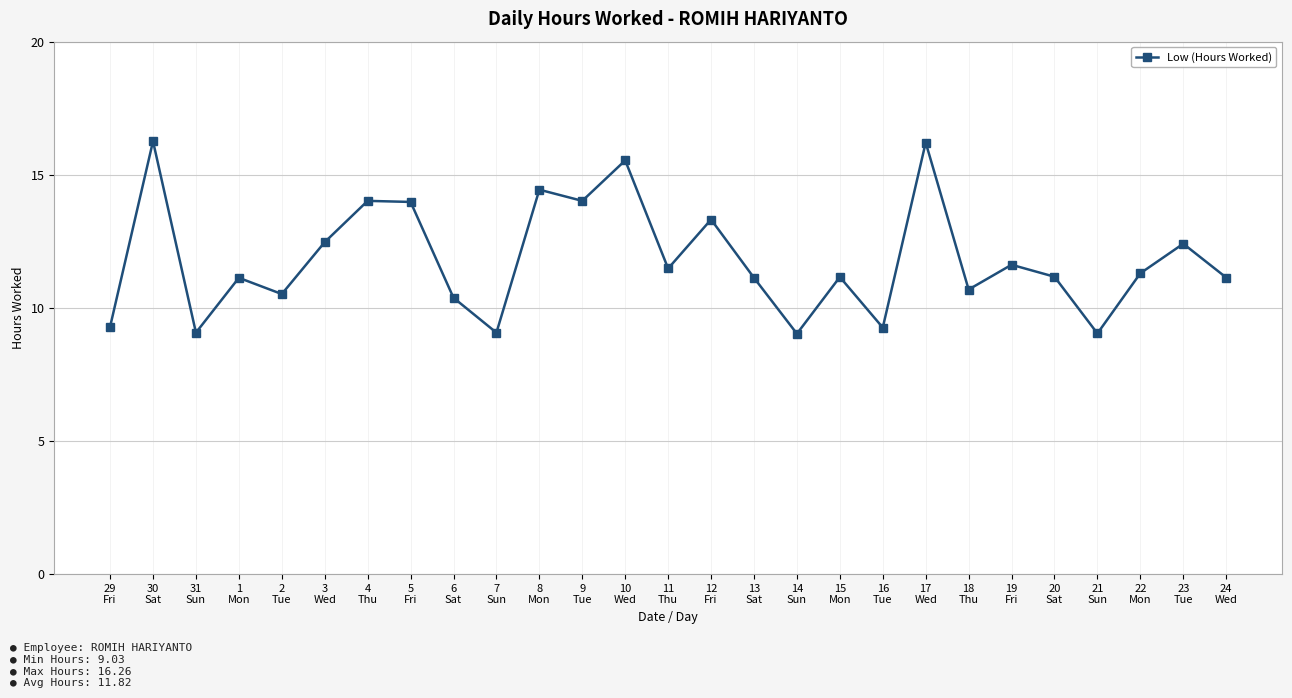

True or false: there are more than 0 points higher than both neighbors.

True